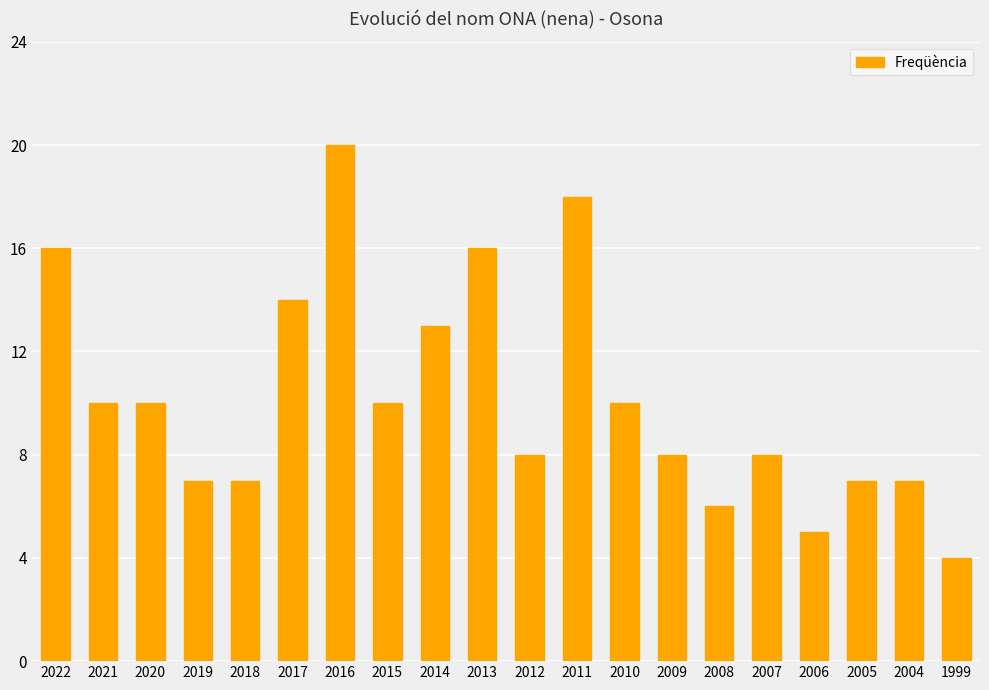

What is the average value?

10